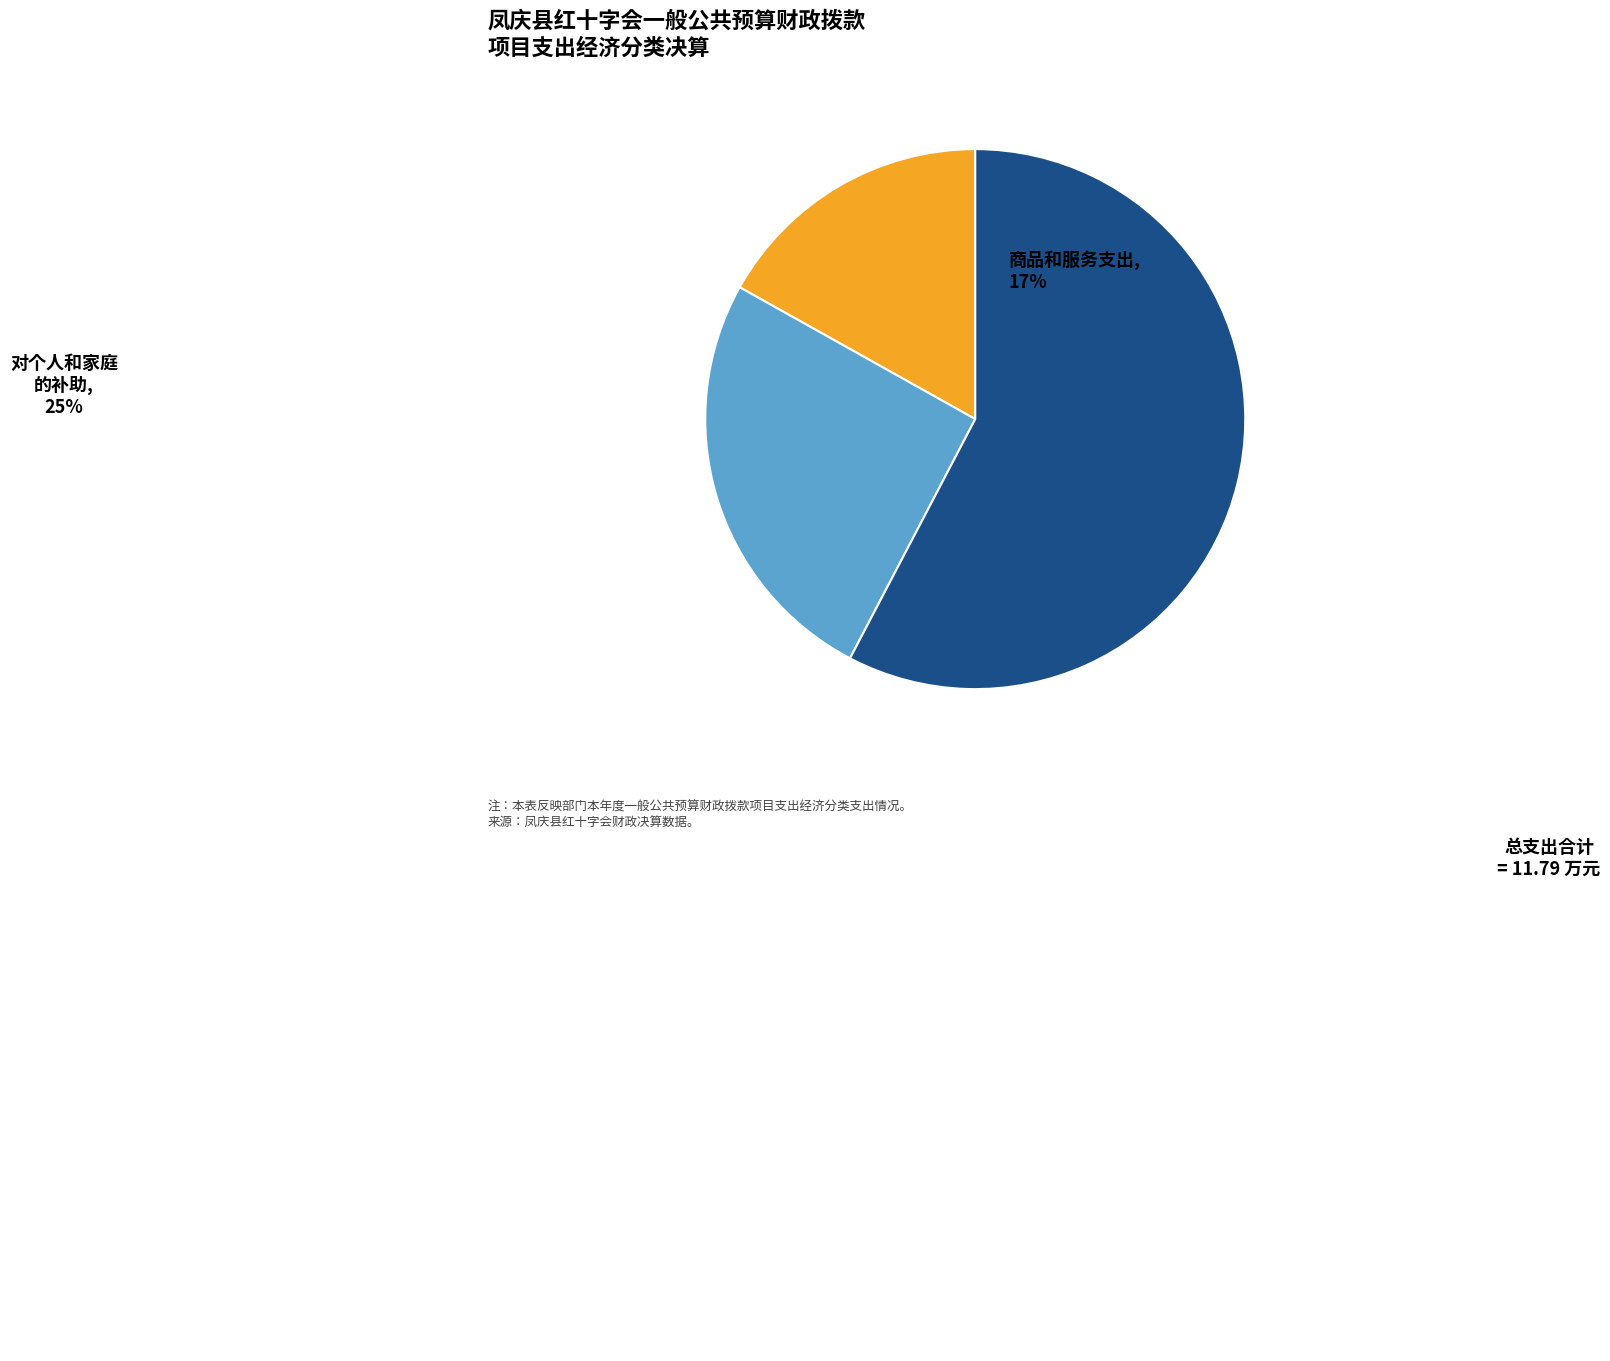

What percentage is NOT represented by 对个人和家庭的补助?

74.6%